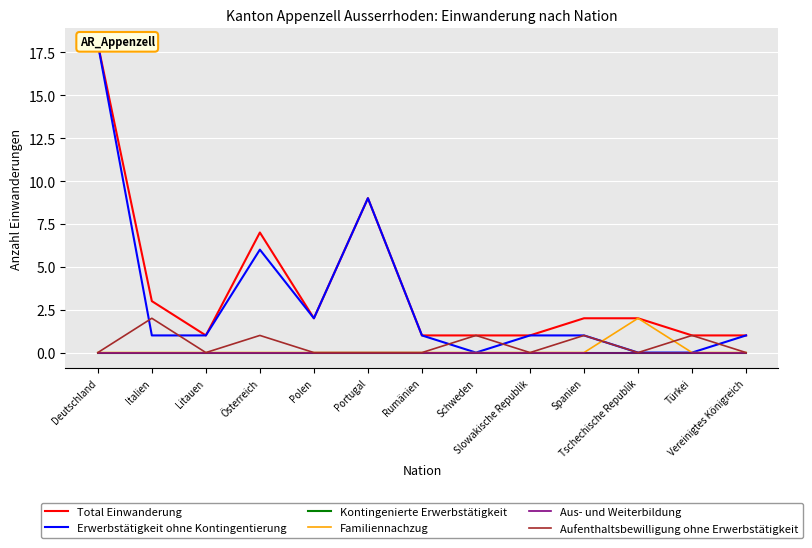

The Total Einwanderung series shows 13 at Österreich. True or false?

False